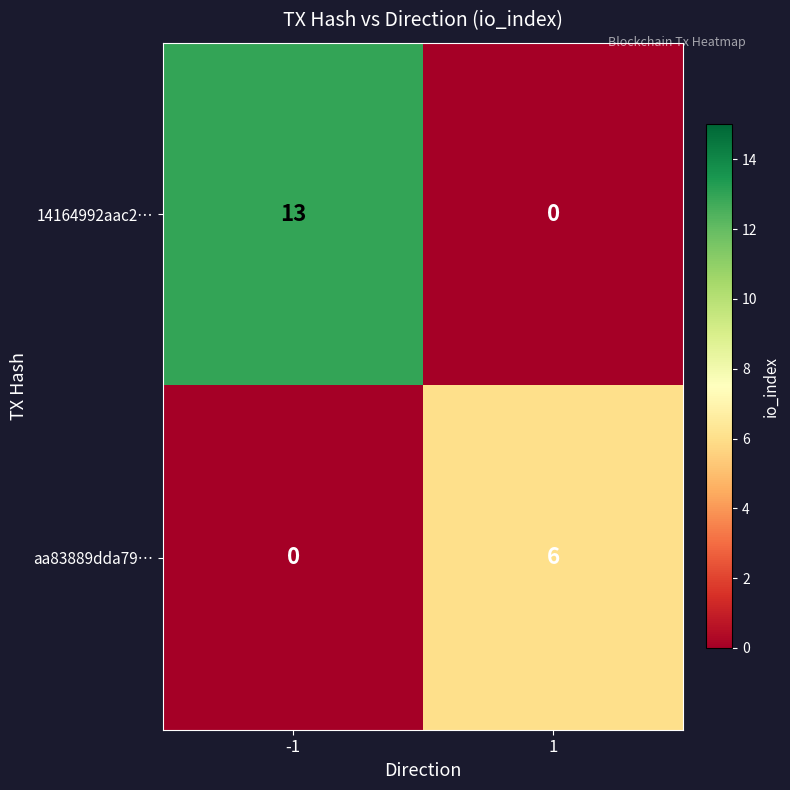

The aa83889dda79… series shows 6 at 1. True or false?

True